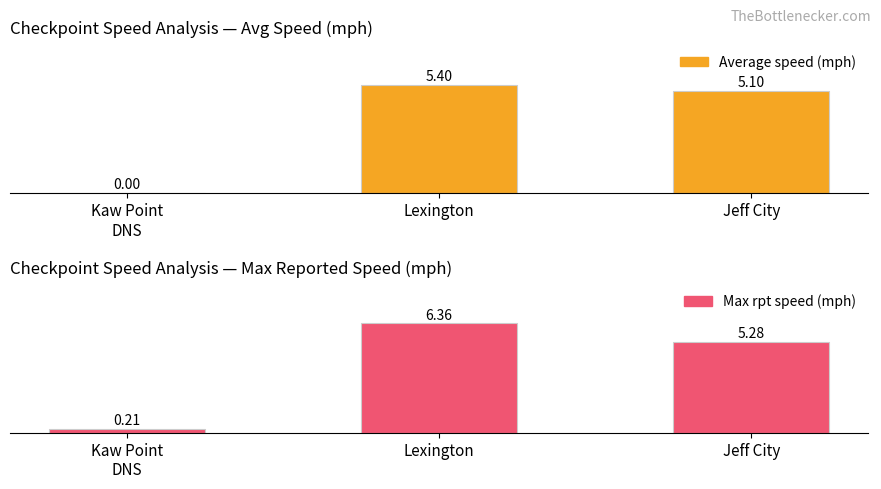

What is the label of the 1st bar from the left?

Kaw Point
DNS